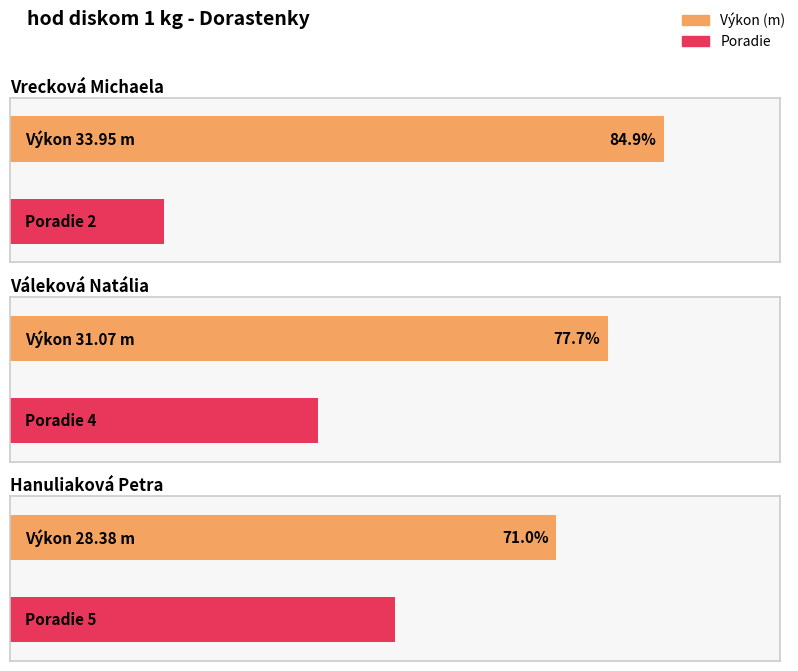

What is the approximate value of Výkon at Hanuliaková Petra?

28.4